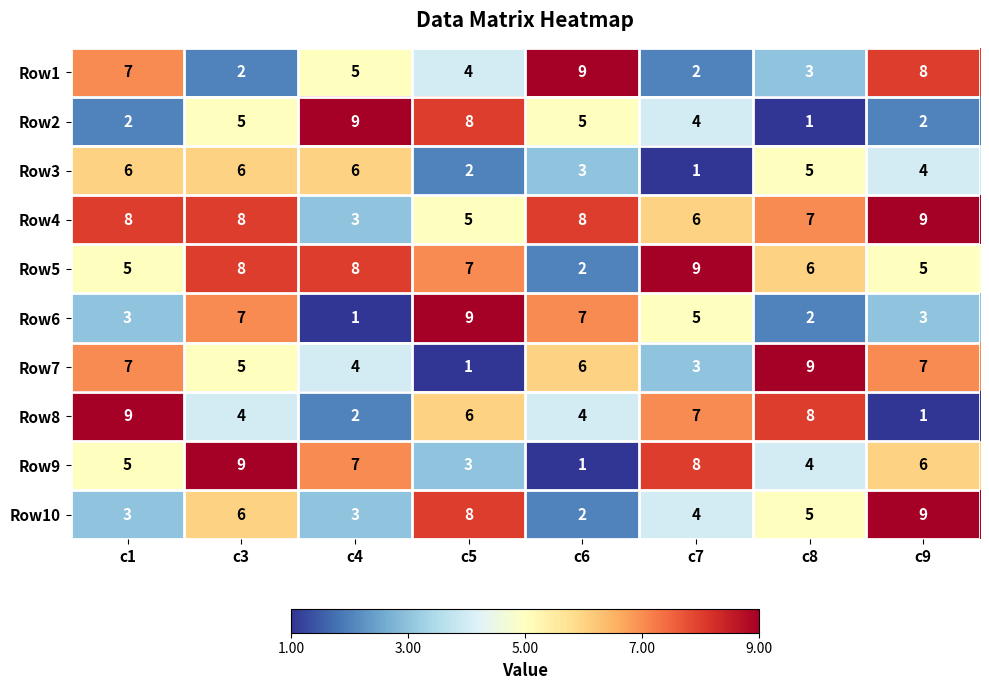

What is the average value of the Row4 series?

7